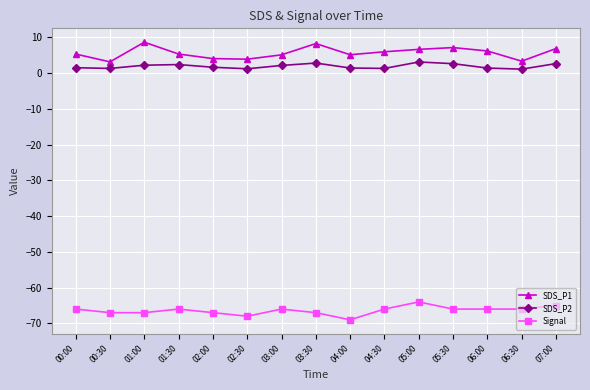

True or false: SDS_P2 has more than 2 points higher than both neighbors.

True